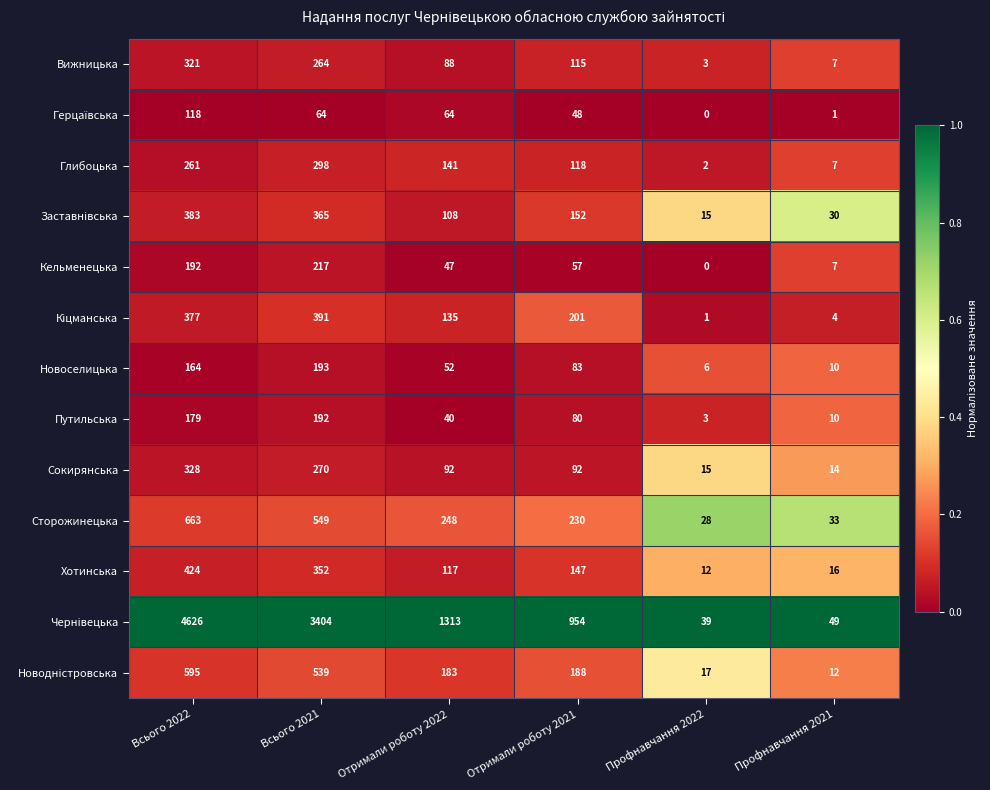

The value of Хотинська at Профнавчання 2022 is 6. True or false?

False